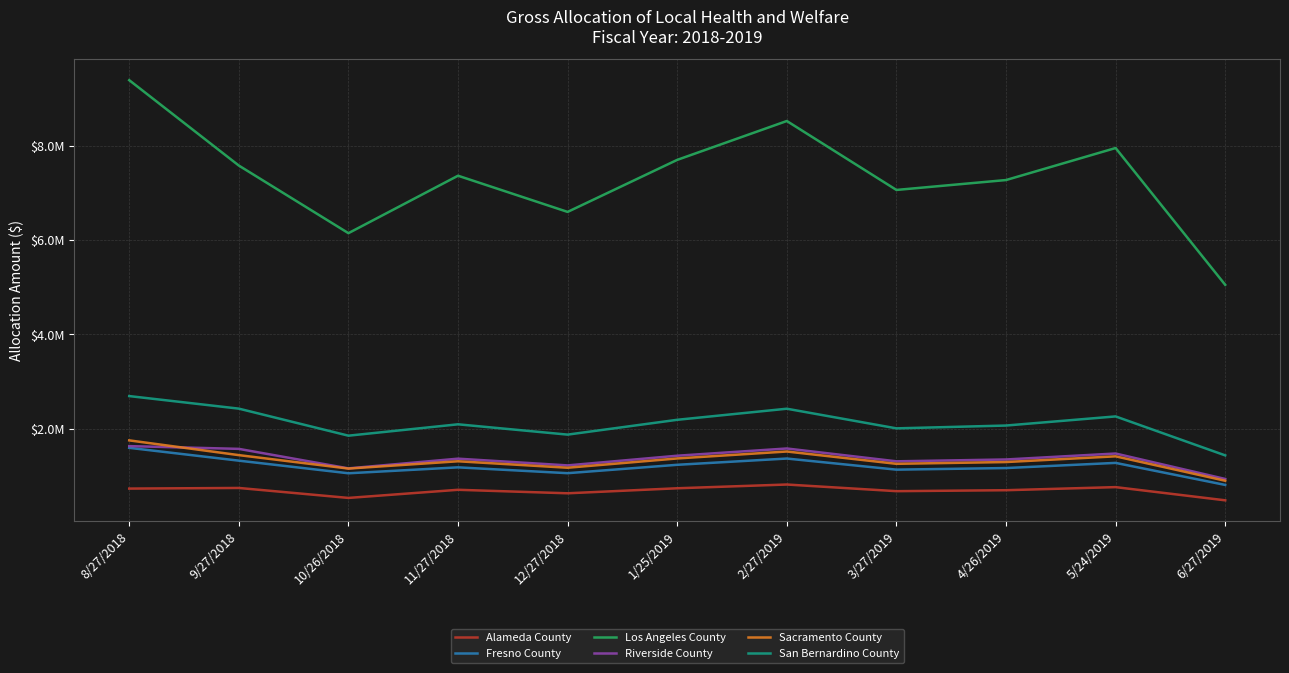

How many interior local valleys does the Alameda County series have?

3